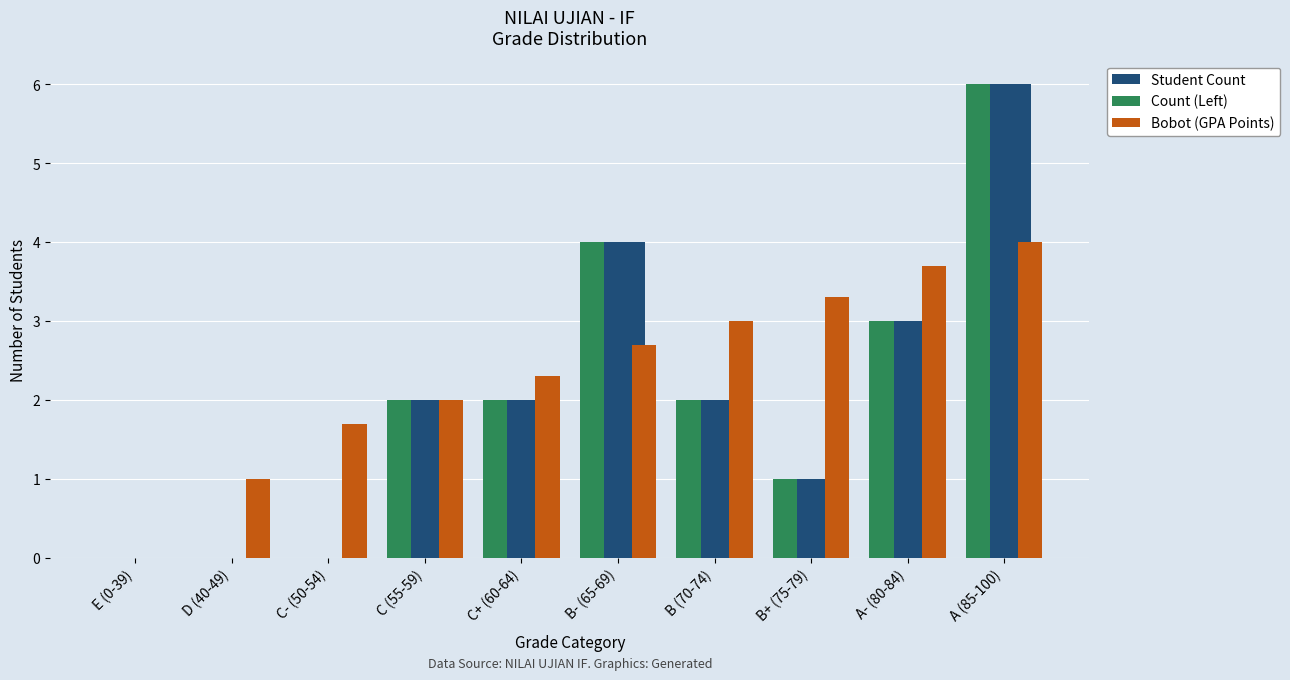

What are all the series names shown in the legend?

Student Count, Count (Left), Bobot (GPA Points)